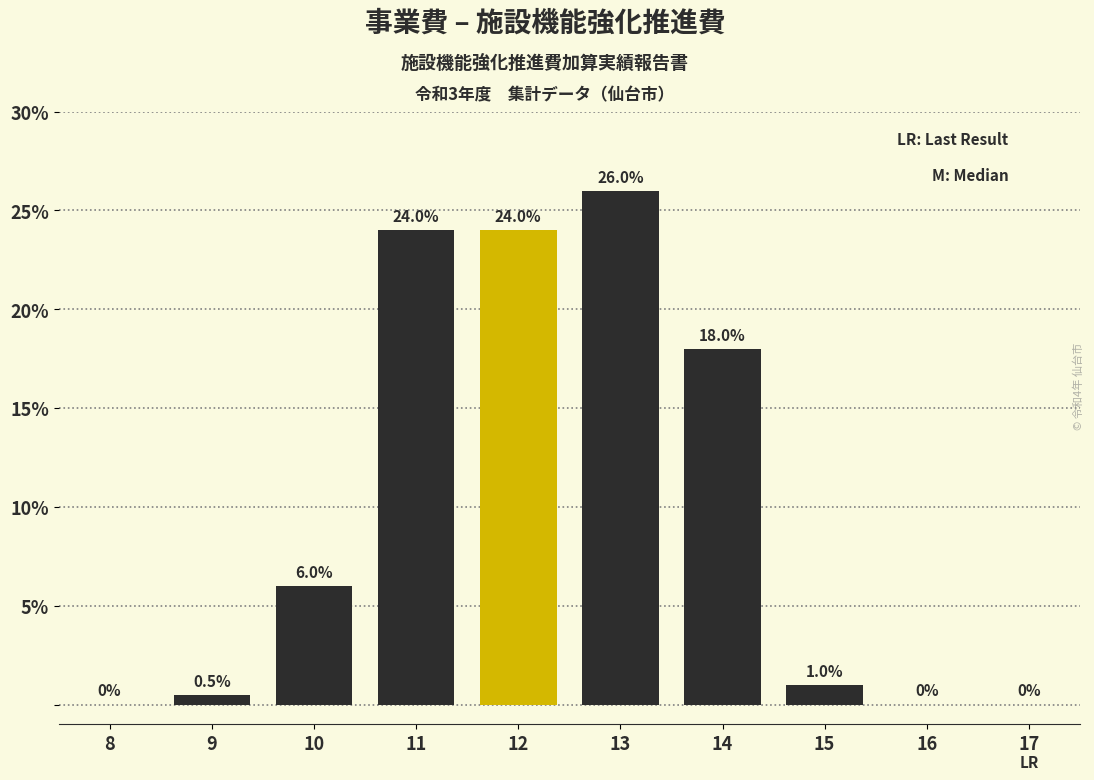

Reading right to left, what are all the values shown in this chart?

17=0.0	16=0.0	15=1.0	14=18.0	13=26.0	12=24.0	11=24.0	10=6.0	9=0.5	8=0.0